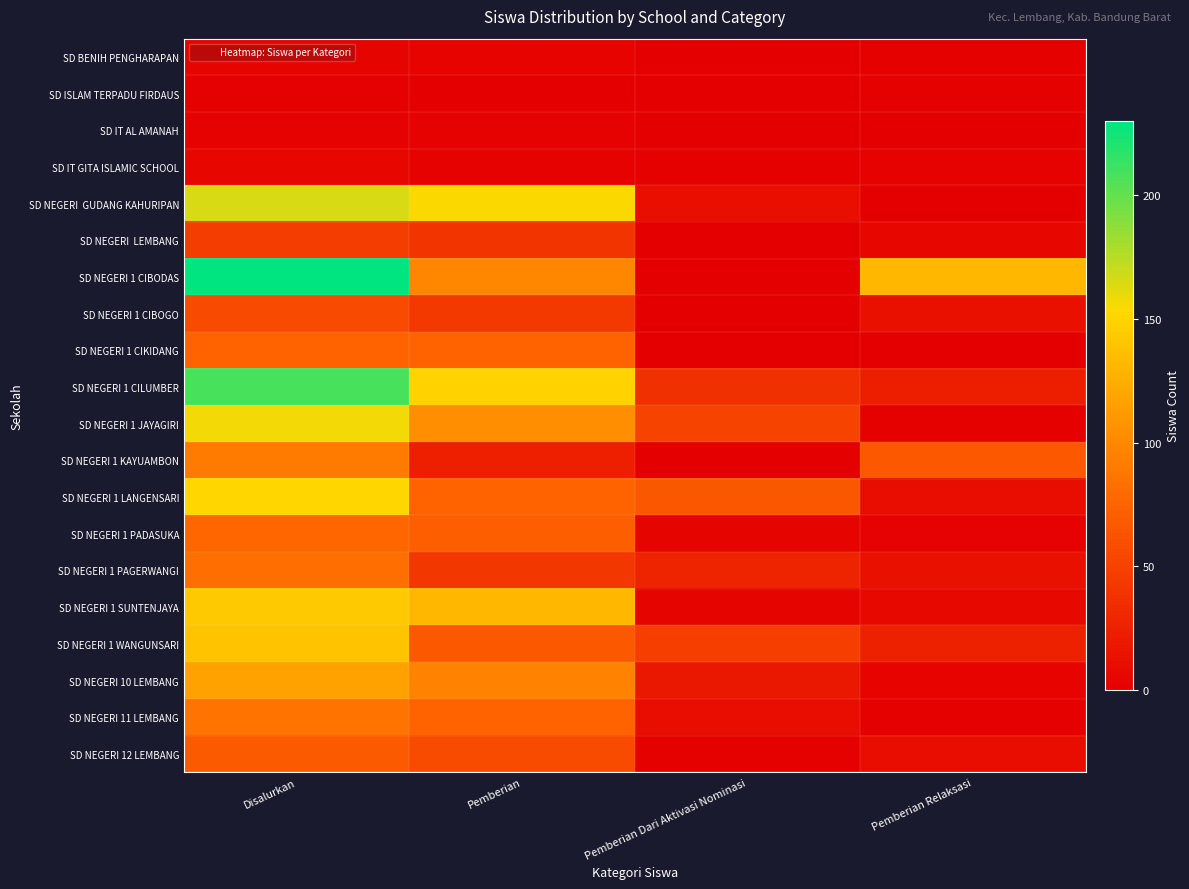

Which series has the largest total across all categories?

SD NEGERI 1 CIBODAS